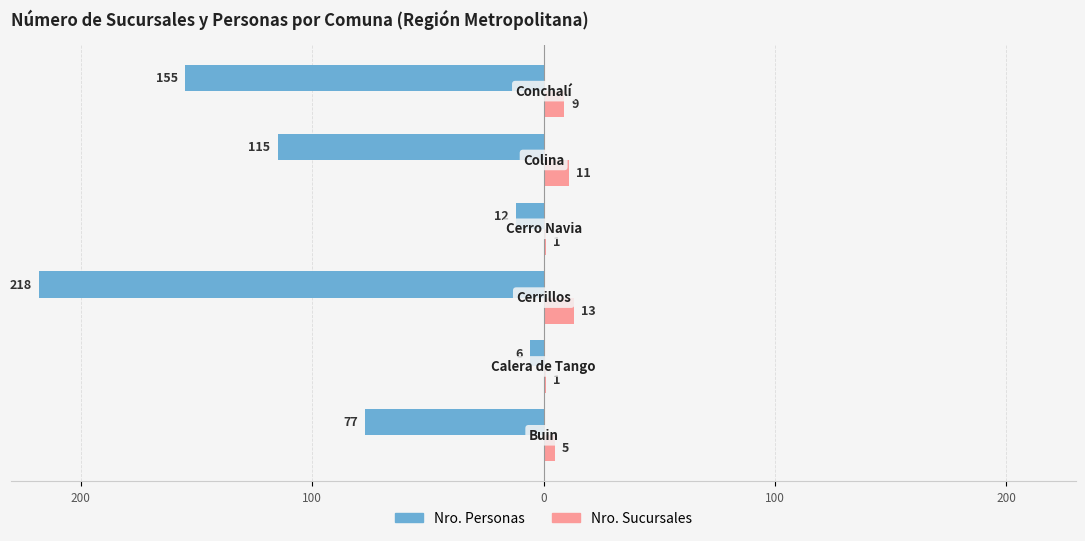

Which series has the widest spread of values?

Nro. Personas